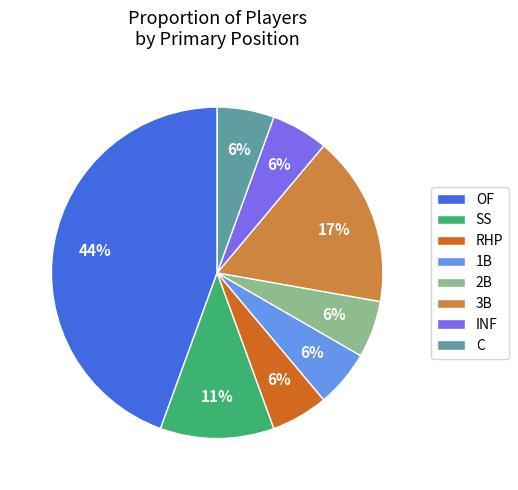

True or false: 3B accounts for 5% of the total.

False